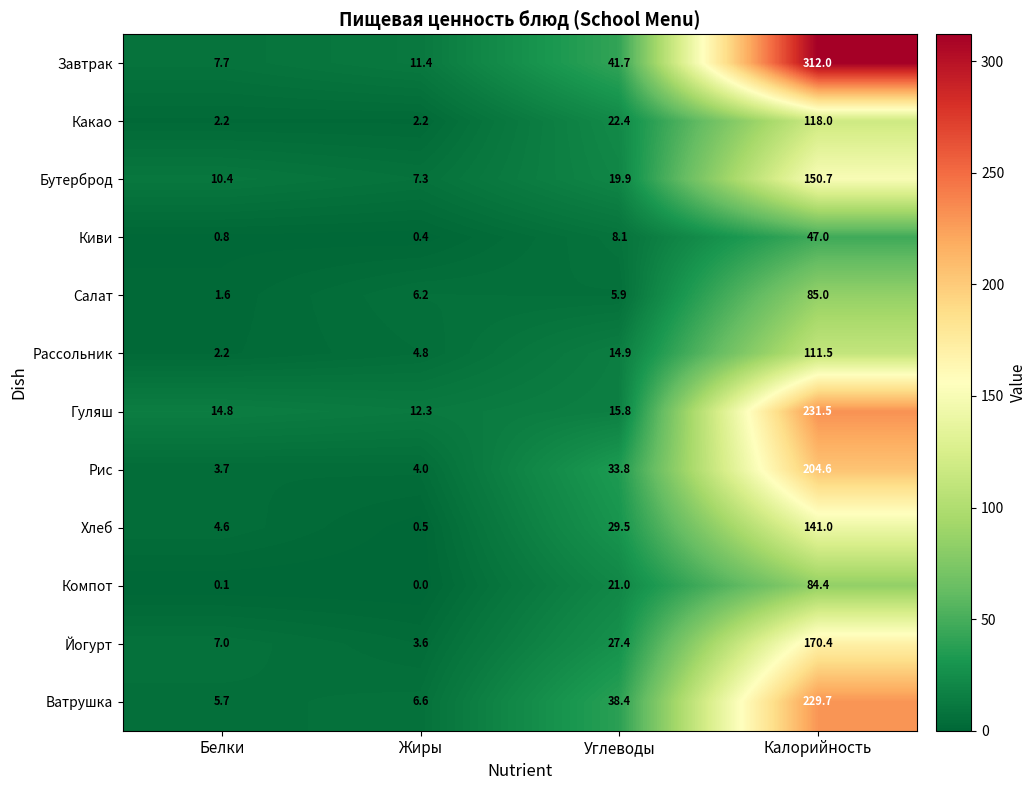

What is the difference between the highest and lowest values at Углеводы?

35.8